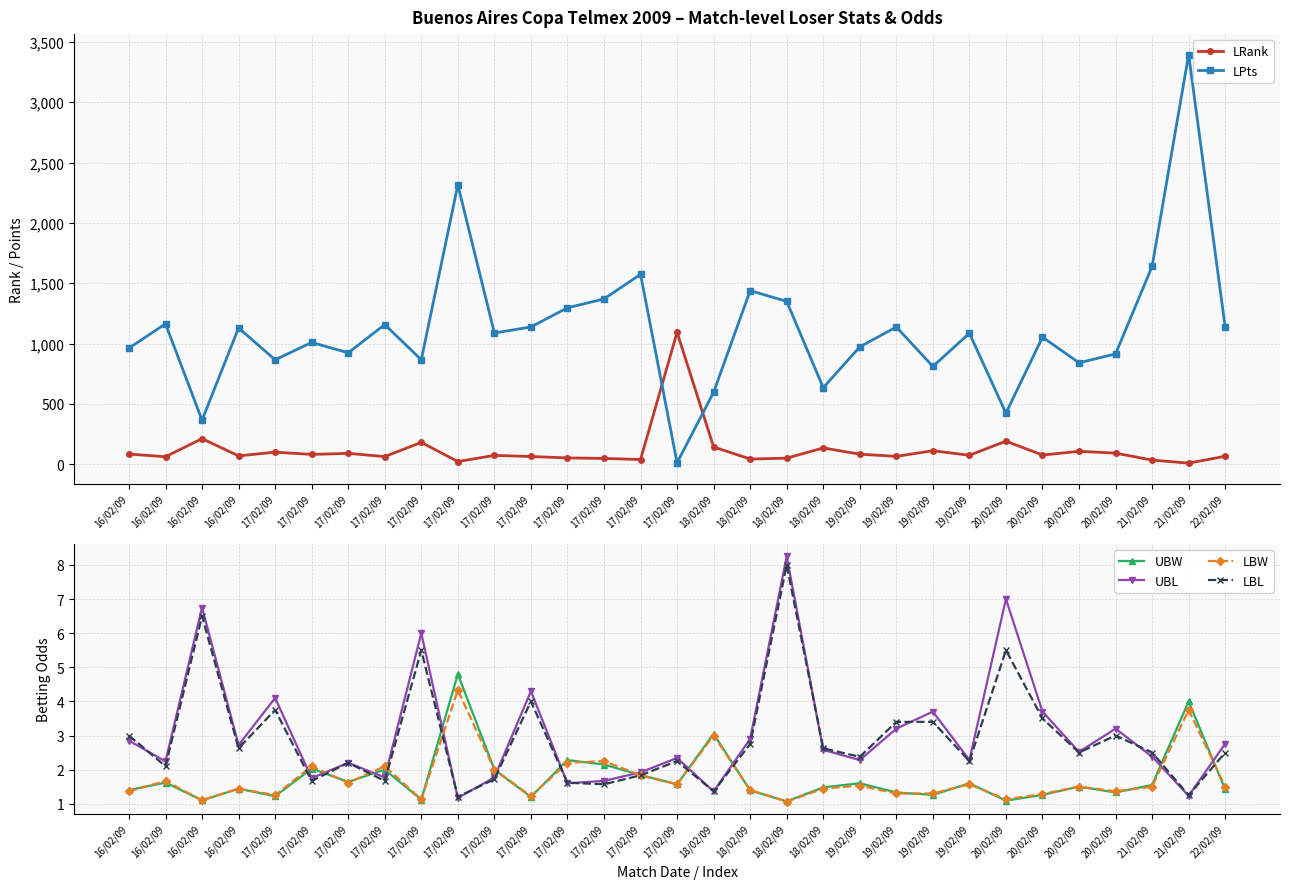

True or false: LBL has more than 2 interior local peaks.

True